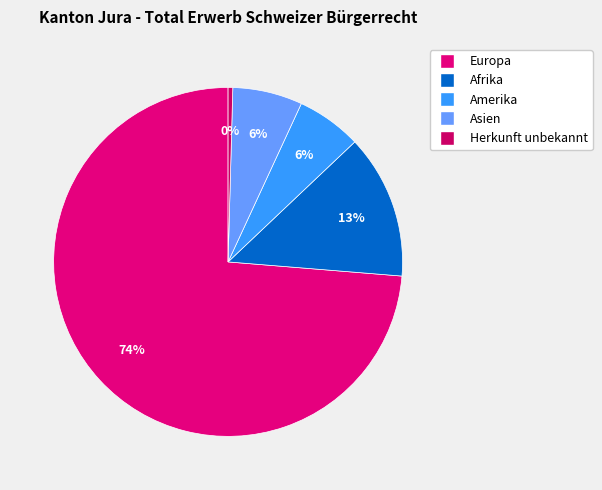

Does any single category account for the majority?

Yes